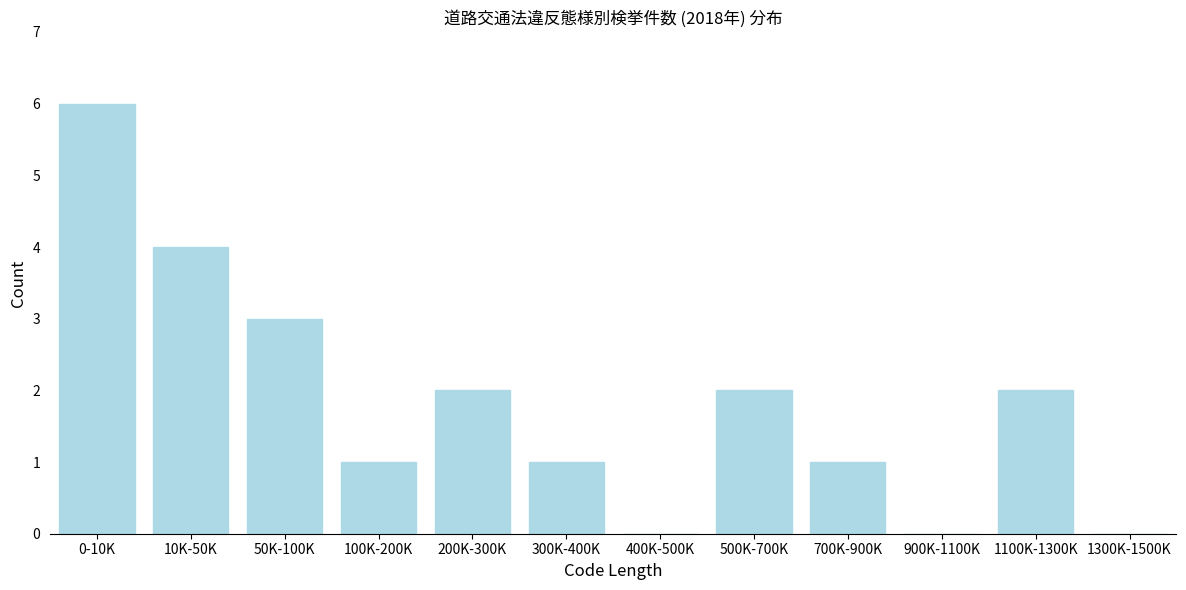

Reading left to right, what are all the values shown in this chart?

0-10K=6	10K-50K=4	50K-100K=3	100K-200K=1	200K-300K=2	300K-400K=1	400K-500K=0	500K-700K=2	700K-900K=1	900K-1100K=0	1100K-1300K=2	1300K-1500K=0